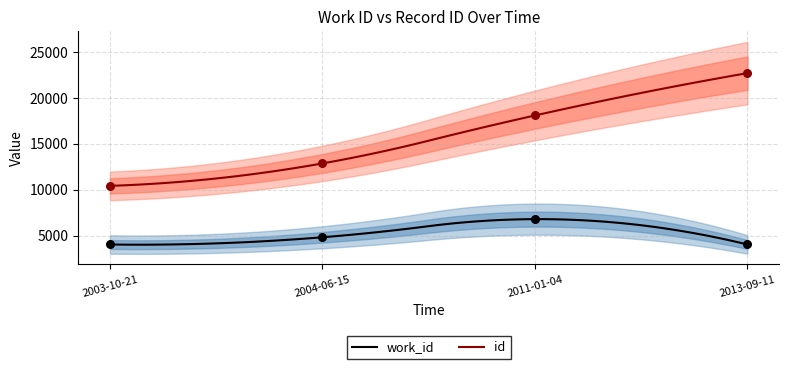

Which series contains the highest Y value?

id